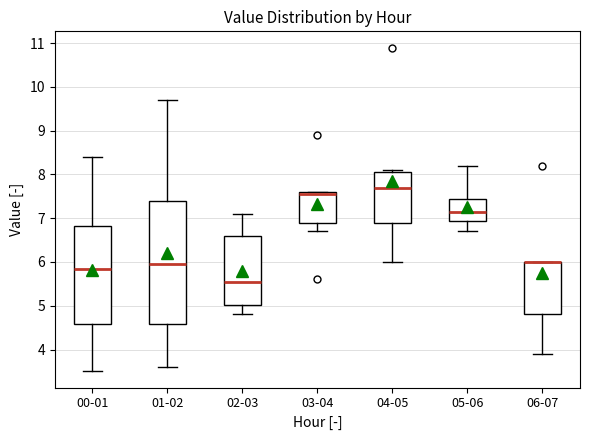

Reading left to right, transcribe this box plot: for each box, give where its median line is, the range the box spans, and where its two whiskers end, as read against the y-axis. The values are not printed on the chart, so give them approximately, as read against the axis.

00-01: median 5.9, box 4.6 to 6.8, whiskers 3.5 to 8.4
01-02: median 6.0, box 4.6 to 7.4, whiskers 3.6 to 9.7
02-03: median 5.6, box 5.0 to 6.6, whiskers 4.8 to 7.1
03-04: median 7.6 (just below the box's upper edge), box 6.9 to 7.6, whiskers 6.7 to 7.6
04-05: median 7.7, box 6.9 to 8.1, whiskers 6.0 to 8.1 (just above the box's upper edge)
05-06: median 7.2, box 6.9 to 7.5, whiskers 6.7 to 8.2
06-07: median 6.0 (drawn on the box's upper edge), box 4.8 to 6.0, whiskers 3.9 to 6.0